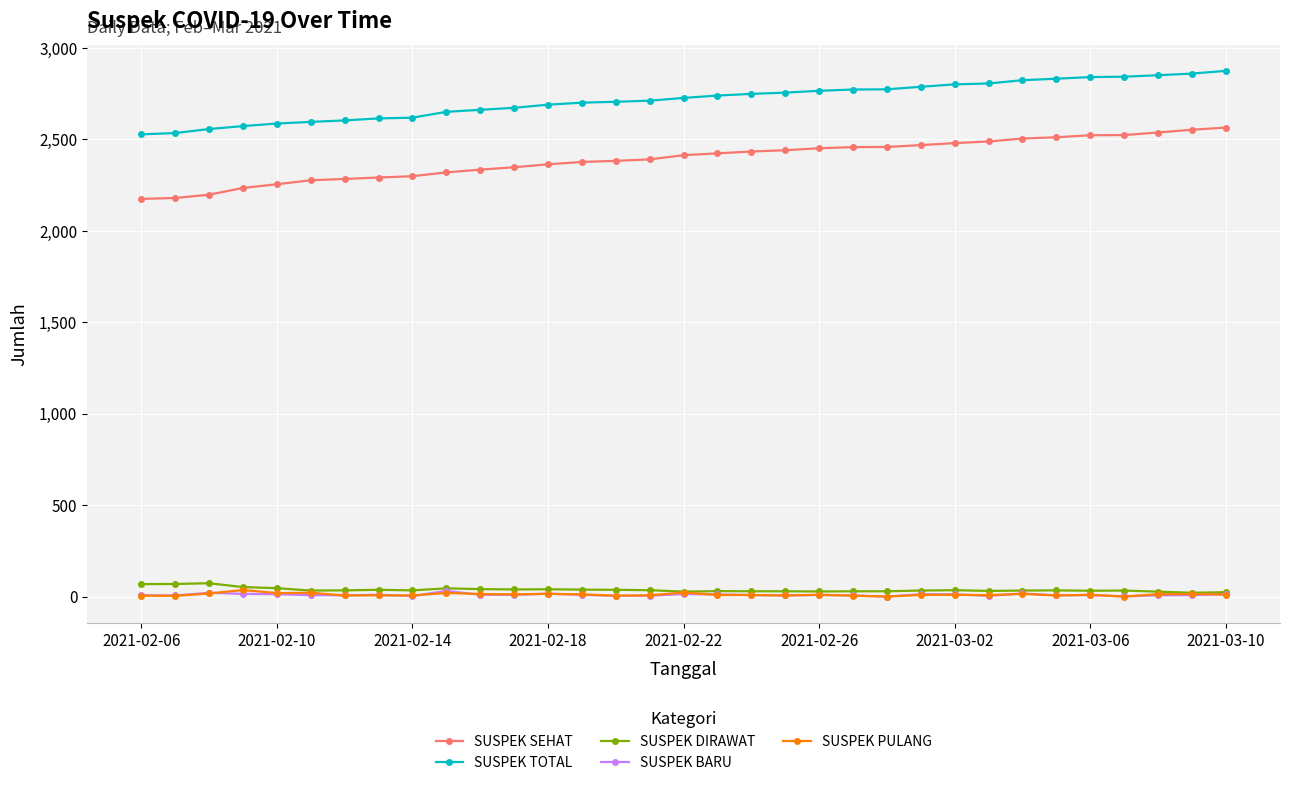

What is the greatest value displayed?

2875